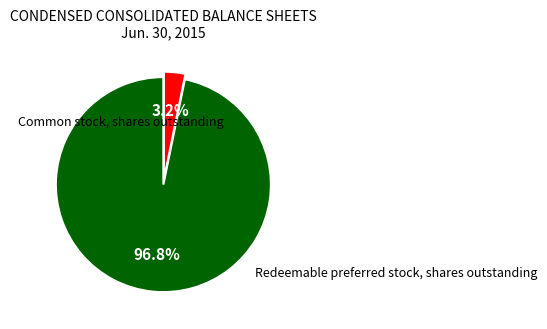

Is there a majority slice in this chart?

Yes